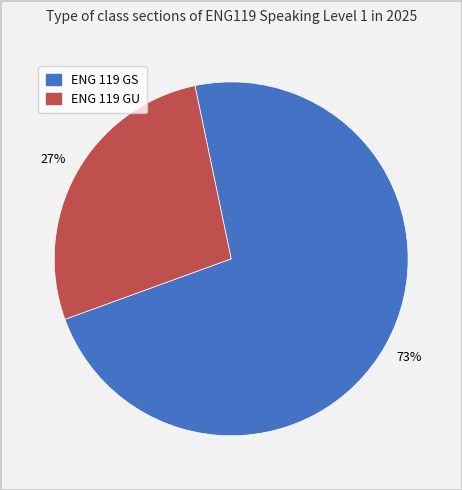

Between ENG 119 GS and ENG 119 GU, which is larger?

ENG 119 GS